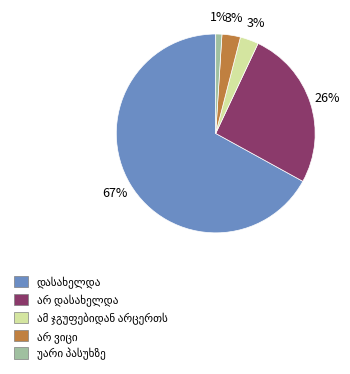

Count the number of slices in the pie.

5